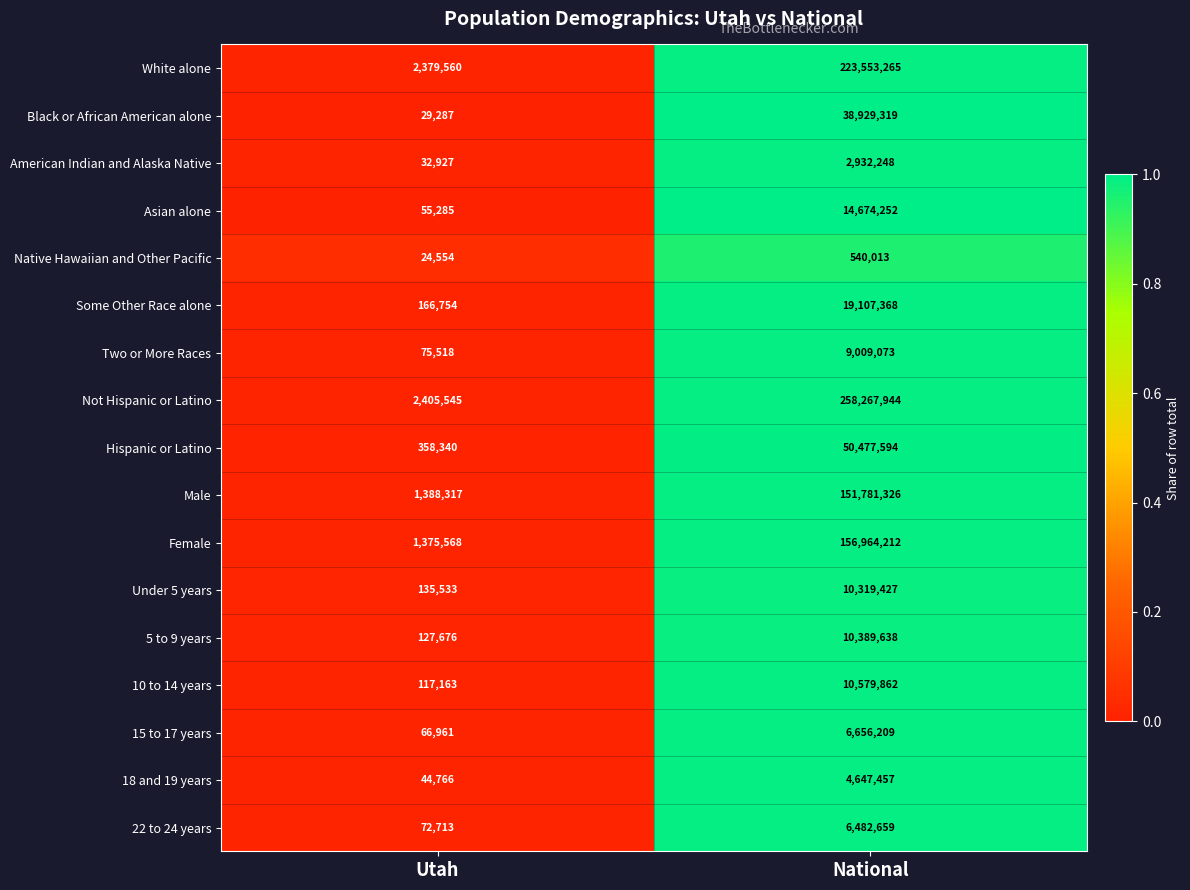

Which series has the widest spread of values?

Not Hispanic or Latino